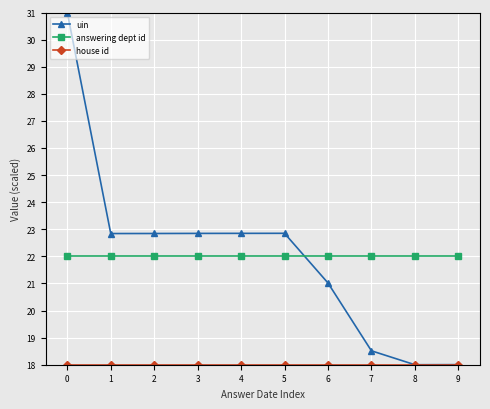

Is it true that answering dept id equals 11.6 at 7?

False